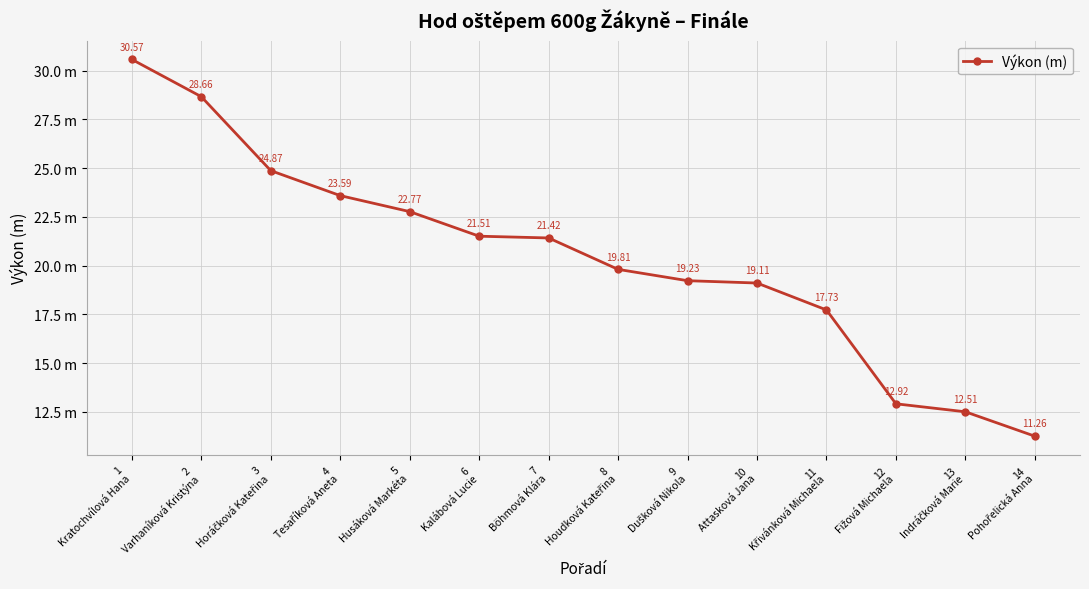

Read the value at 9
Dušková Nikola.

19.2